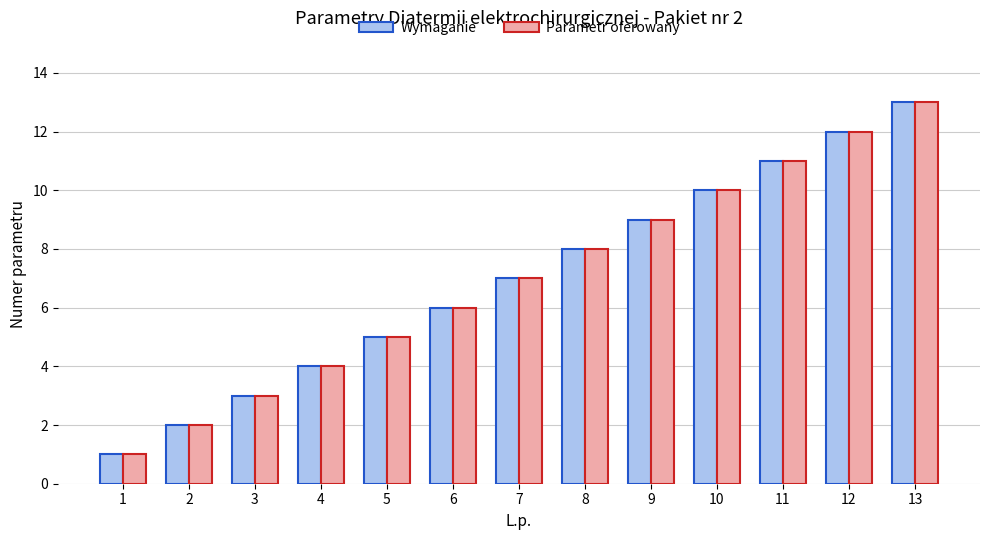

What is the difference between the Parametr oferowany values at 12 and 4?

8